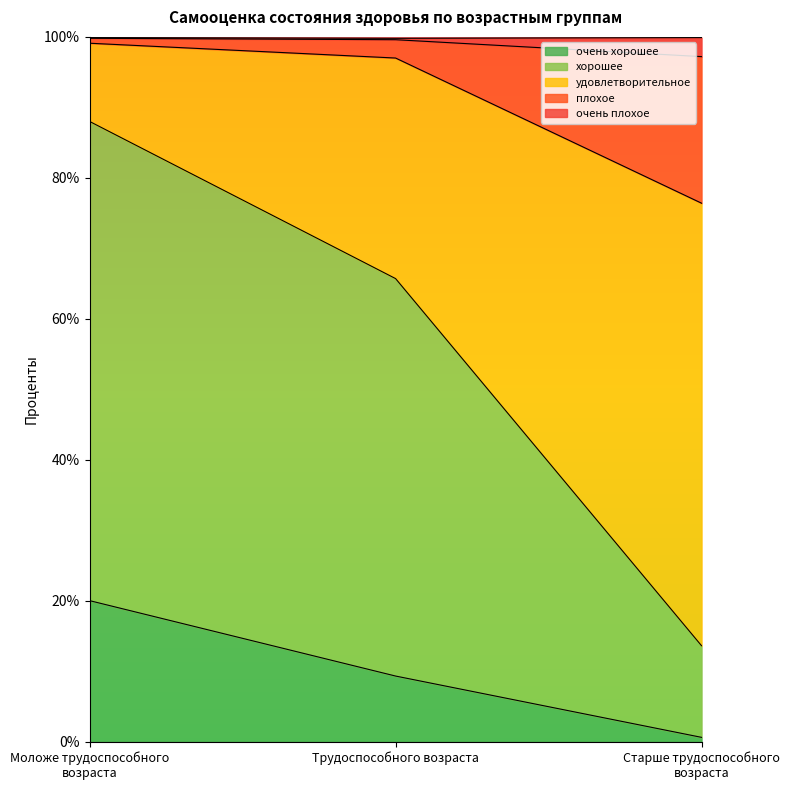

True or false: хорошее has a value of 88.0 at Моложе трудоспособного возраста.

True